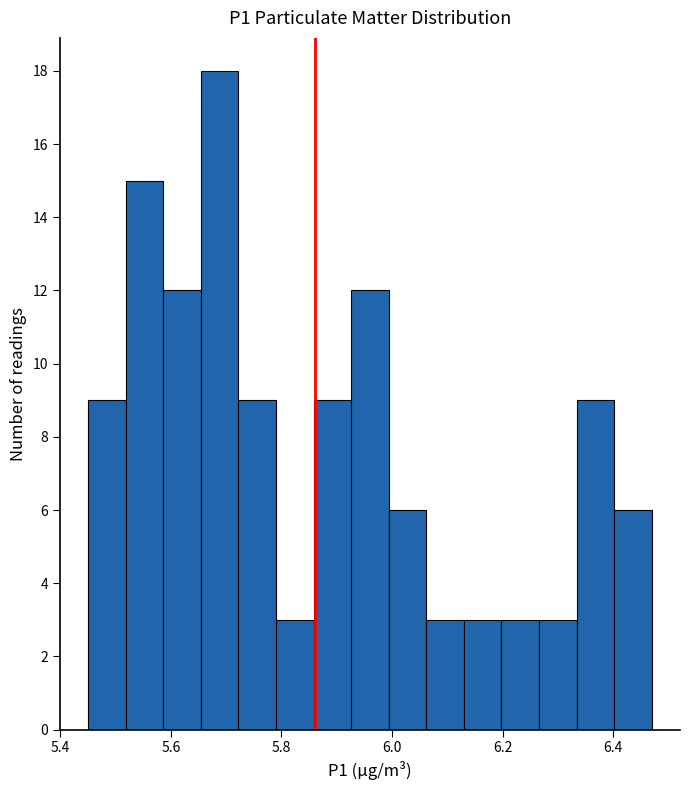

Read against the x-axis, roughly where is the centre of the tallest bar?

5.68